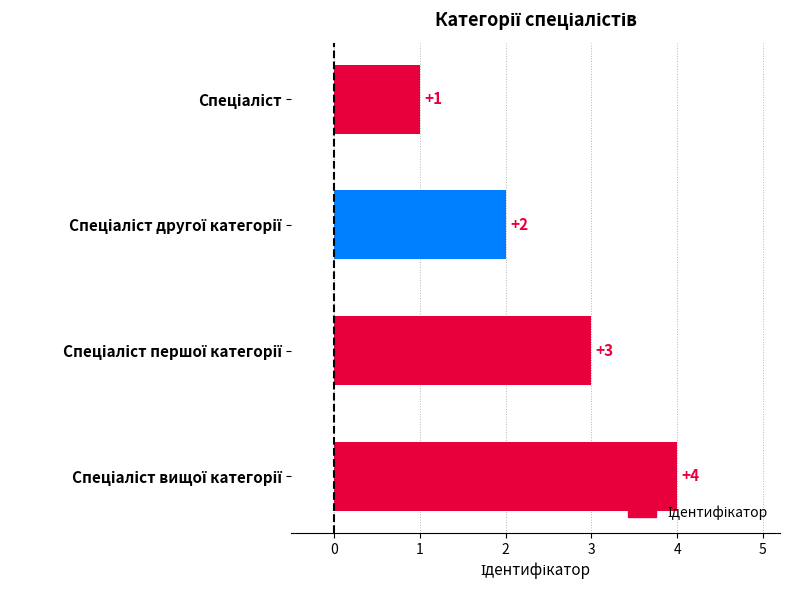

What is the sum of all values?

10